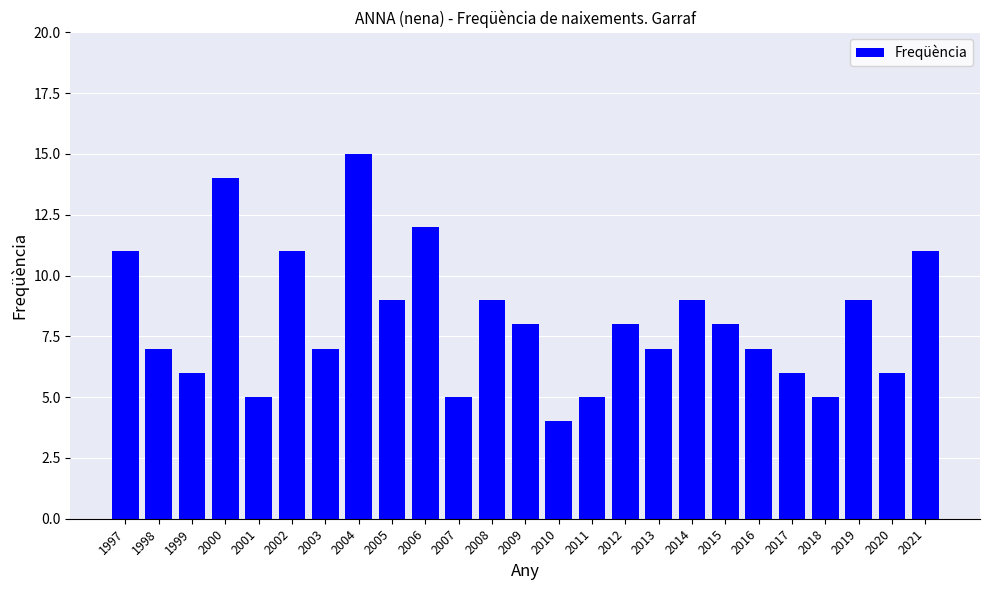

Approximately how many times larger is the value at 2003 compared to 2004?

0.5